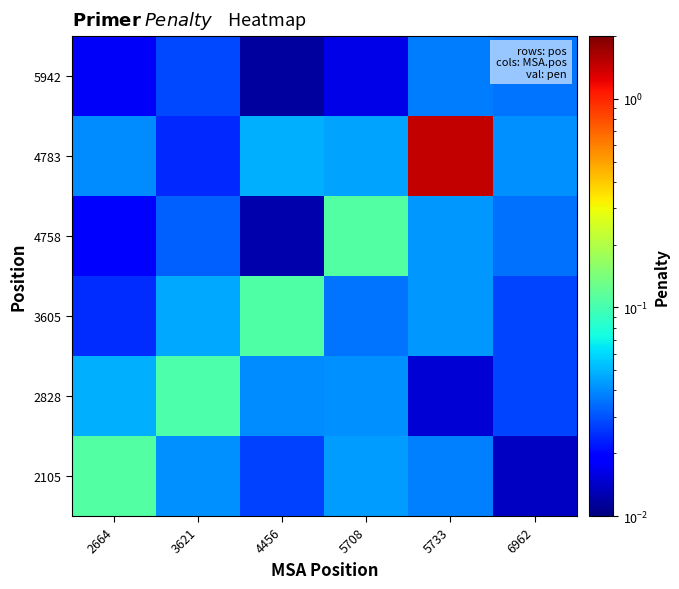

Reading left to right, what are all the values shown in this chart?

2105: 2664=0.1	3621=0.0	4456=0.0	5708=0.0	5733=0.0	6962=0.0
2828: 2664=0.0	3621=0.1	4456=0.0	5708=0.0	5733=0.0	6962=0.0
3605: 2664=0.0	3621=0.0	4456=0.1	5708=0.0	5733=0.0	6962=0.0
4758: 2664=0.0	3621=0.0	4456=0.0	5708=0.1	5733=0.0	6962=0.0
4783: 2664=0.0	3621=0.0	4456=0.0	5708=0.0	5733=1.5	6962=0.0
5942: 2664=0.0	3621=0.0	4456=0.0	5708=0.0	5733=0.0	6962=0.0